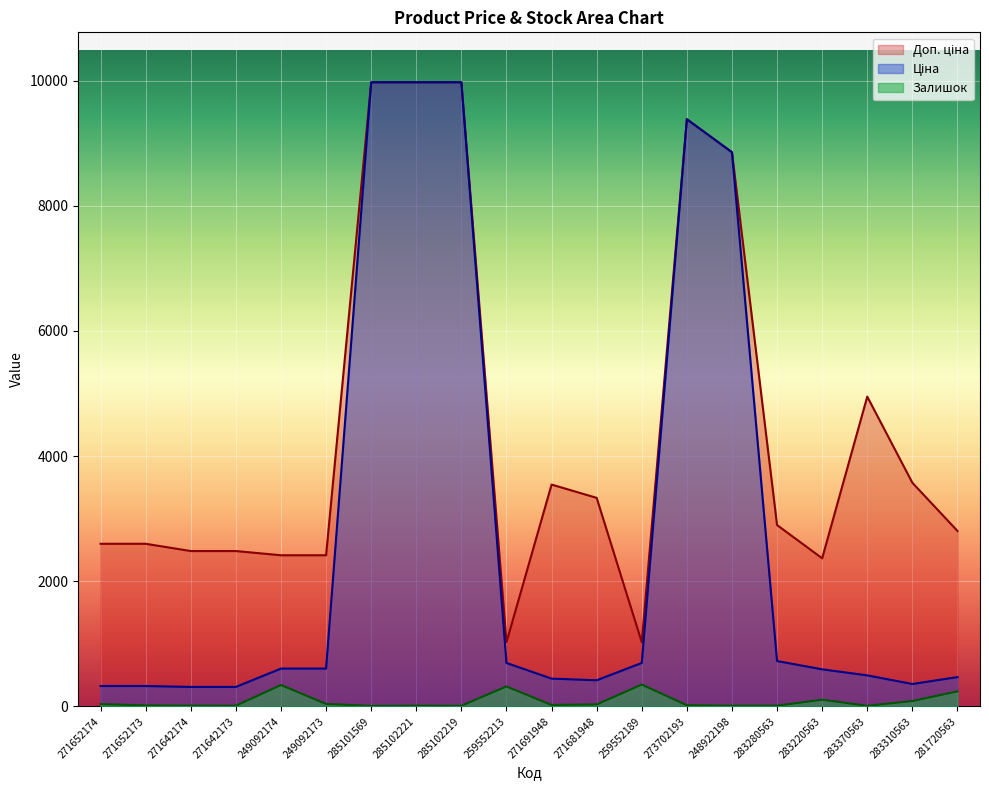

Which series has the largest range (max minus min)?

Ціна